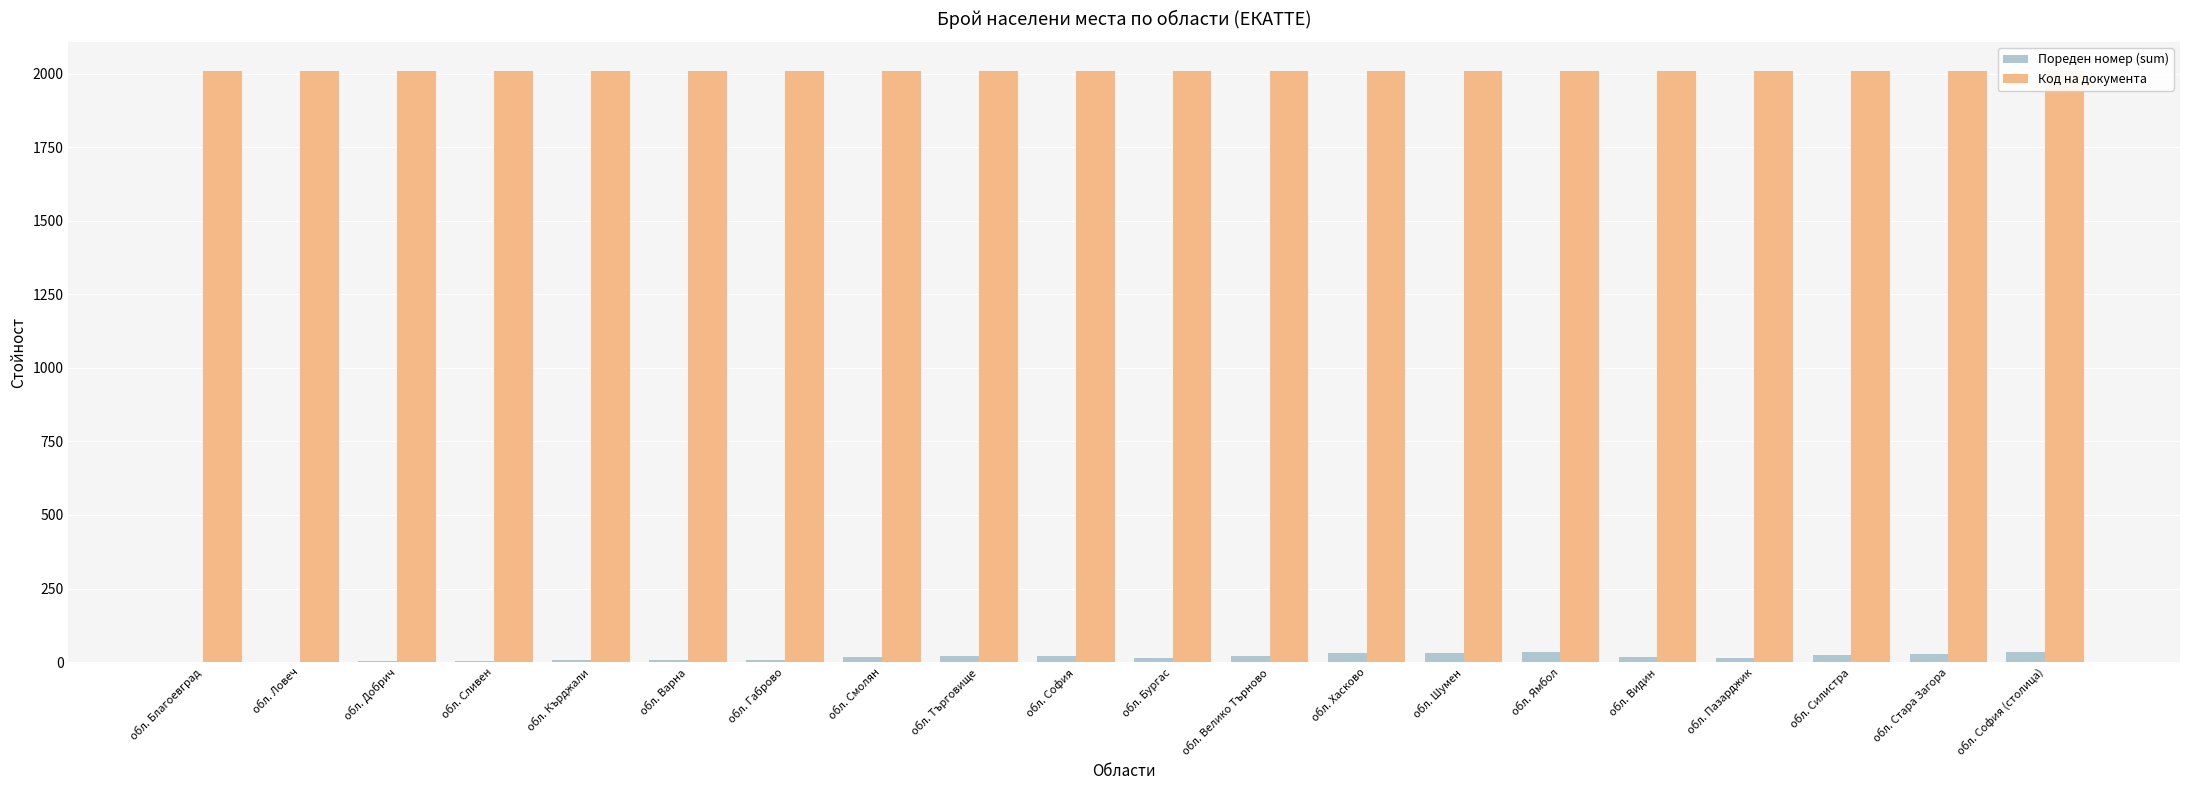

What is the total value across all series at обл. Пазарджик?

2022